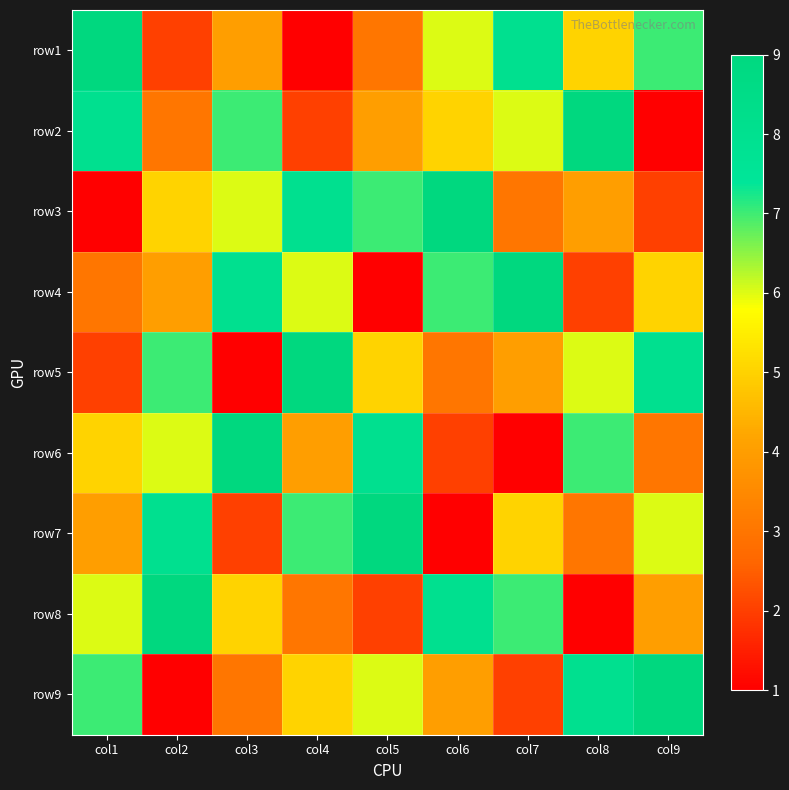

At how many categories does at least one series exceed 4?

9